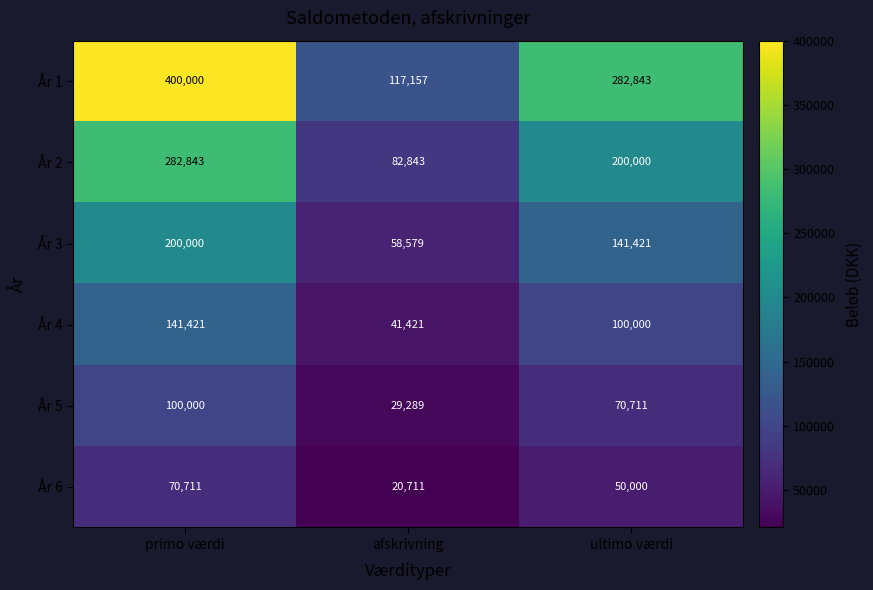

At how many categories does at least one series exceed 375248?

1